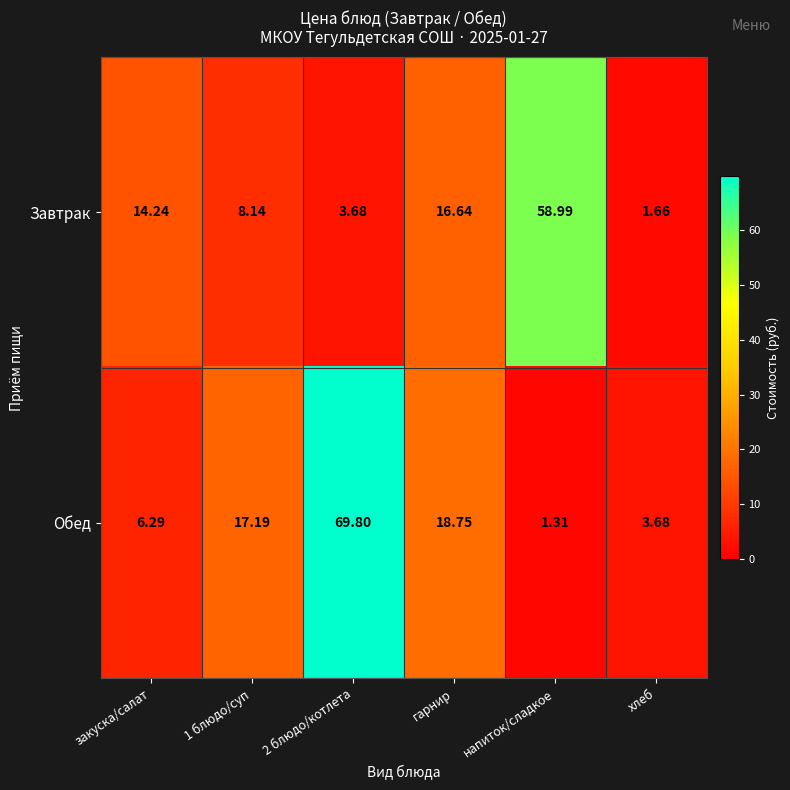

Between закуска/салат and гарнир, which series saw the biggest shift?

Обед